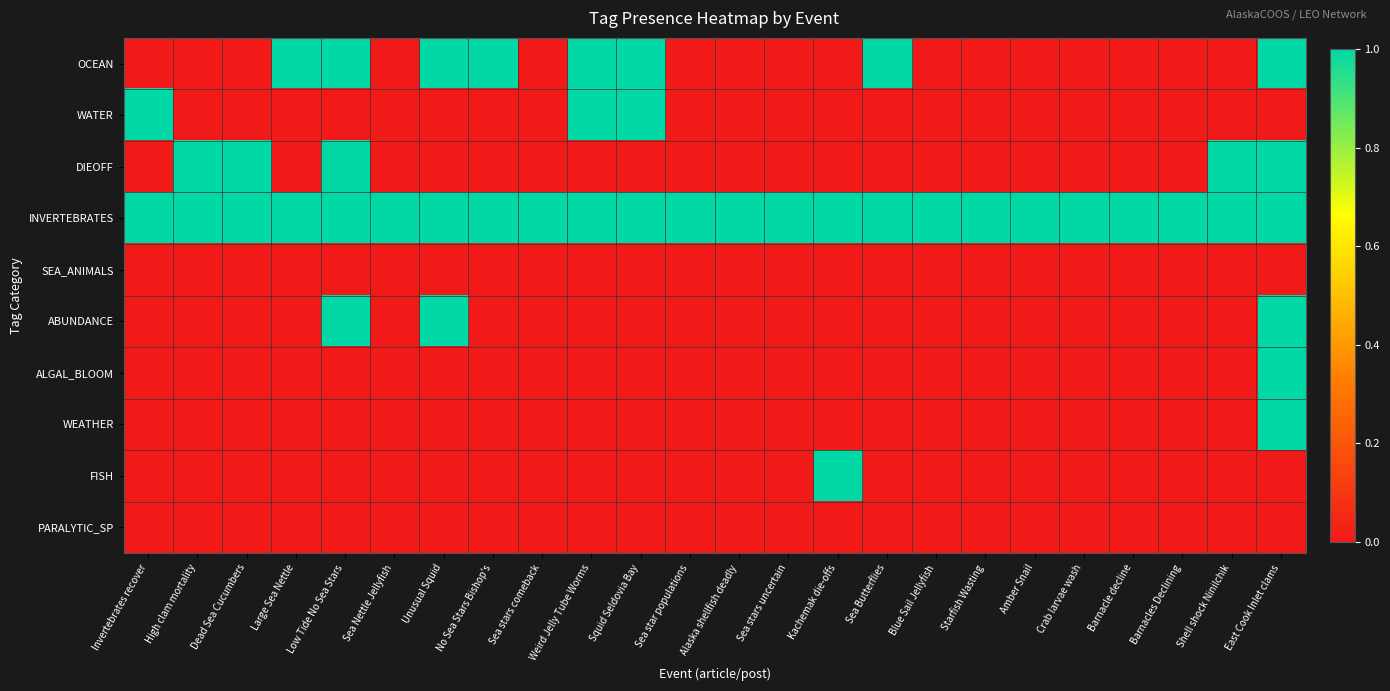

Which label corresponds to the smallest value in the chart?

Invertebrates recover